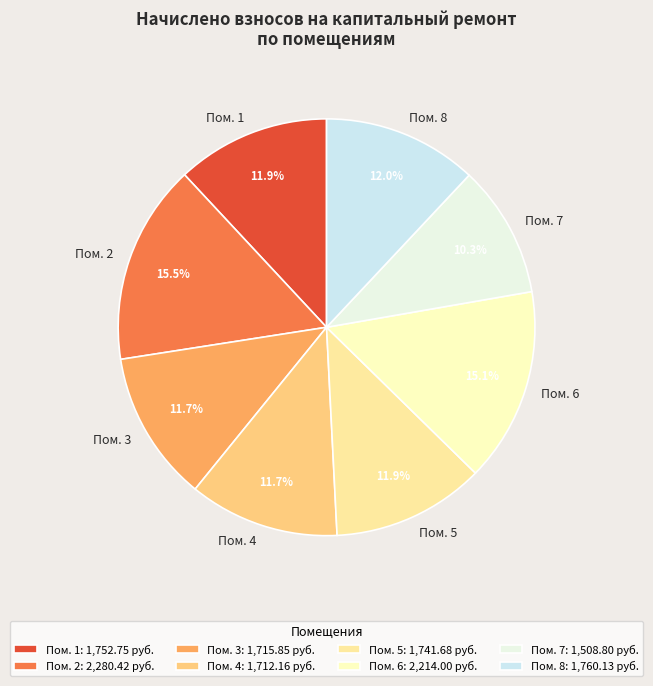

How many segments does this pie chart have?

8